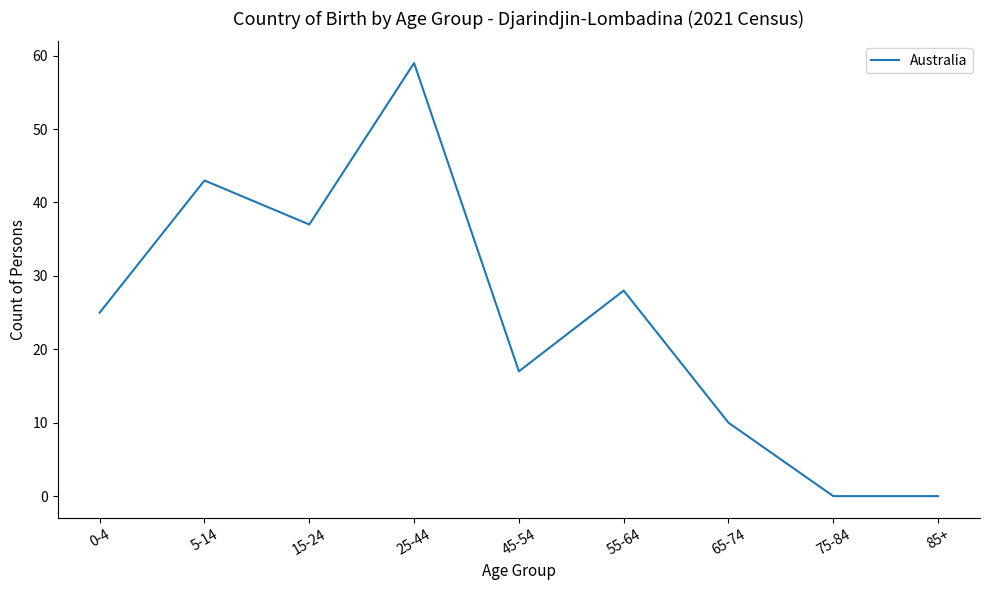

What is the change in value from 5-14 to 25-44?

+16